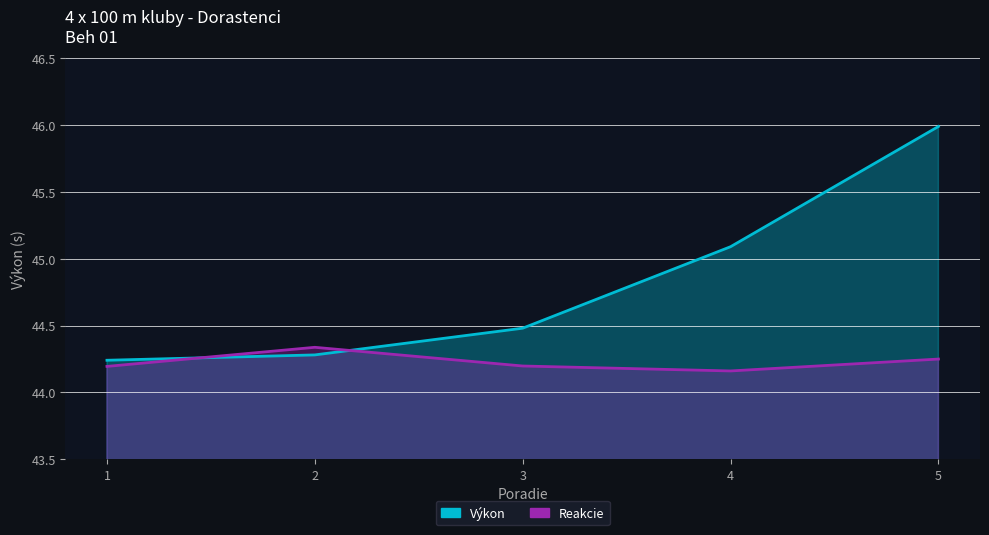

At how many categories does at least one series exceed 44?

5